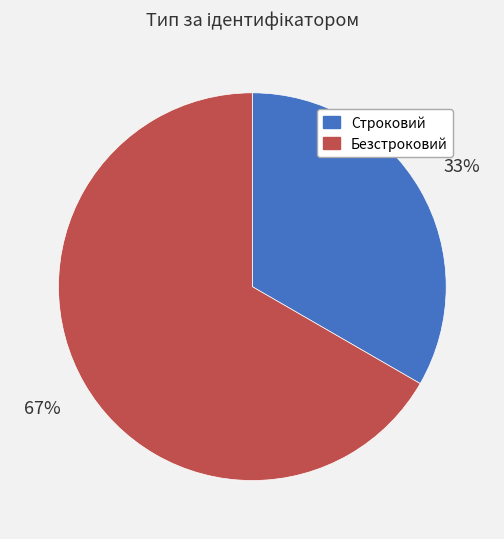

Combined, do Строковий and Безстроковий account for over 50%?

Yes